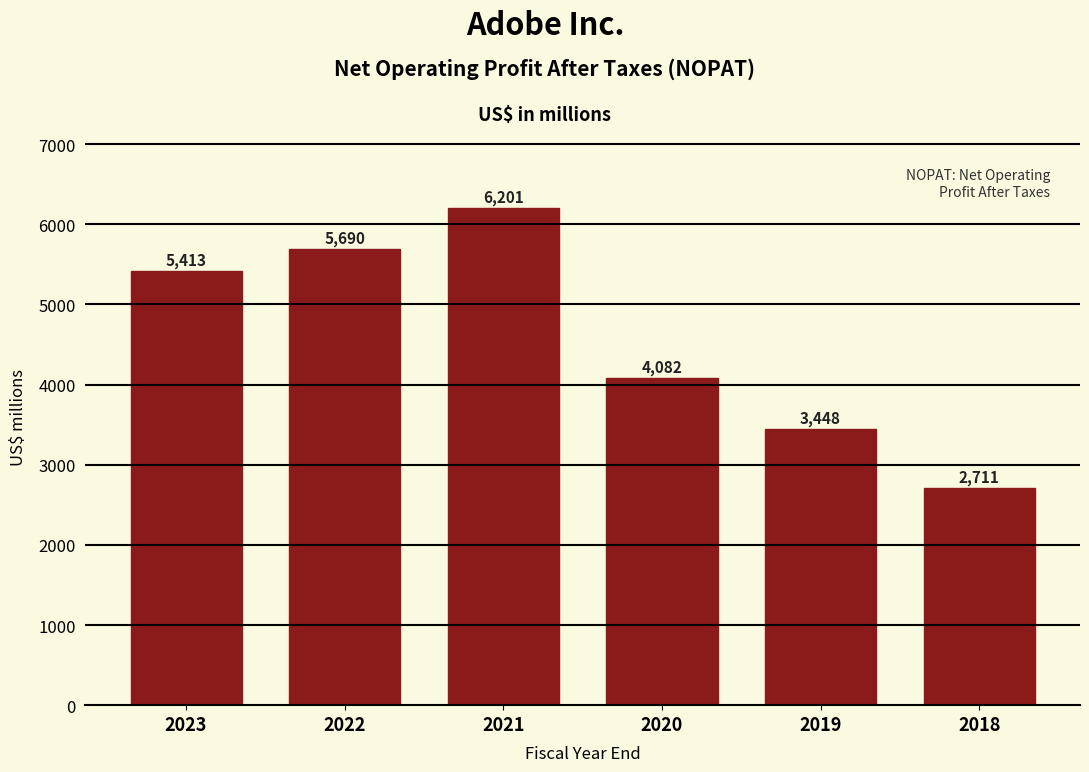

Reading left to right, extract all data points from this chart.

5413	5690	6201	4082	3448	2711